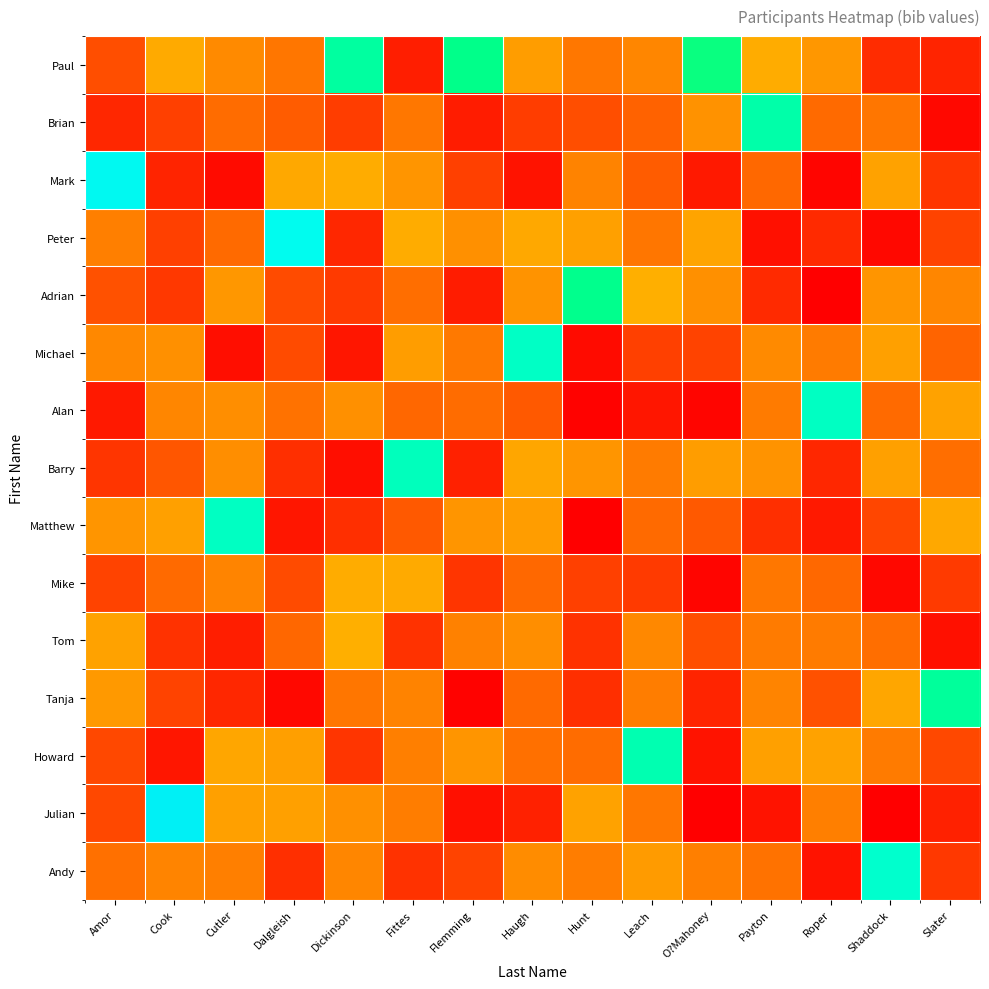

At which category does the chart reach its minimum across all series?

Shaddock